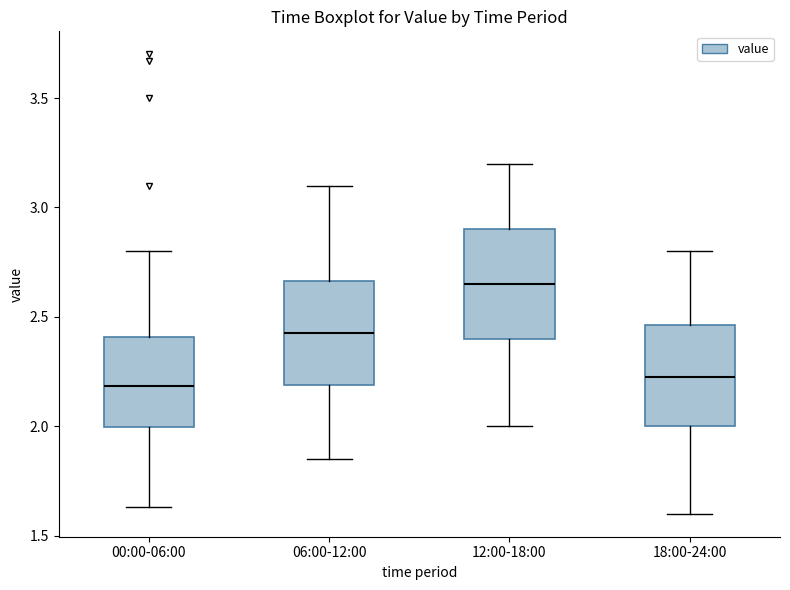

Reading left to right, transcribe this box plot: for each box, give where its median line is, the range the box spans, and where its two whiskers end, as read against the y-axis. The values are not printed on the chart, so give them approximately, as read against the axis.

00:00-06:00: median 2.20, box 2.00 to 2.40, whiskers 1.65 to 2.80
06:00-12:00: median 2.45, box 2.20 to 2.65, whiskers 1.85 to 3.10
12:00-18:00: median 2.65, box 2.40 to 2.90, whiskers 2.00 to 3.20
18:00-24:00: median 2.25, box 2.00 to 2.45, whiskers 1.60 to 2.80